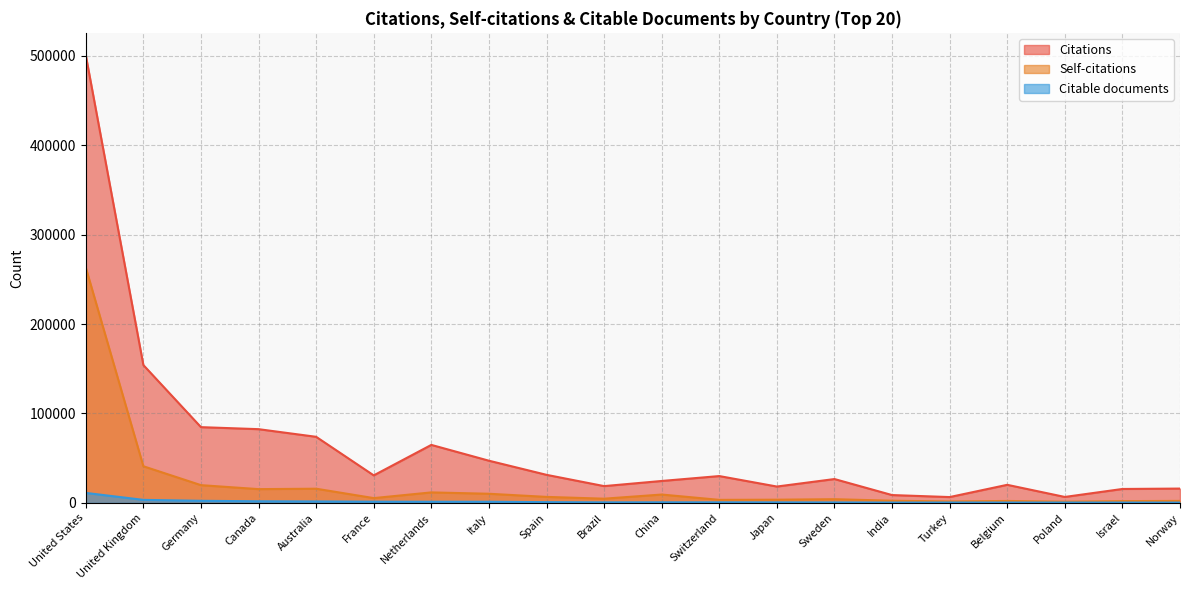

What is the difference between the Citable documents values at Japan and United States?

10591